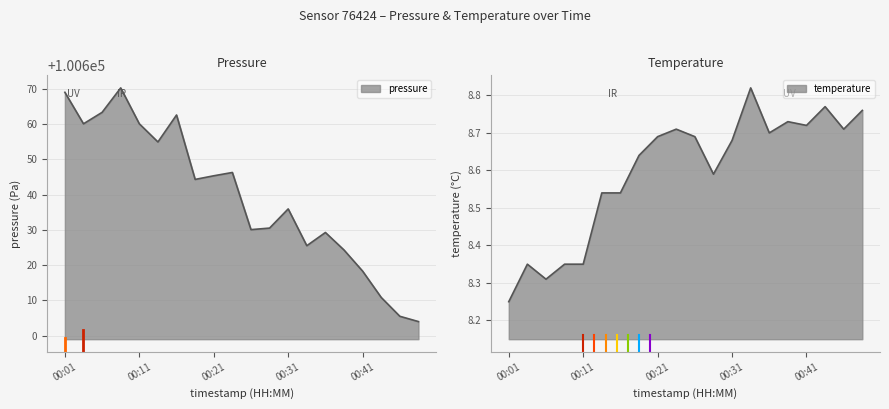

True or false: pressure has a value of 100662.6 at 00:16.

True